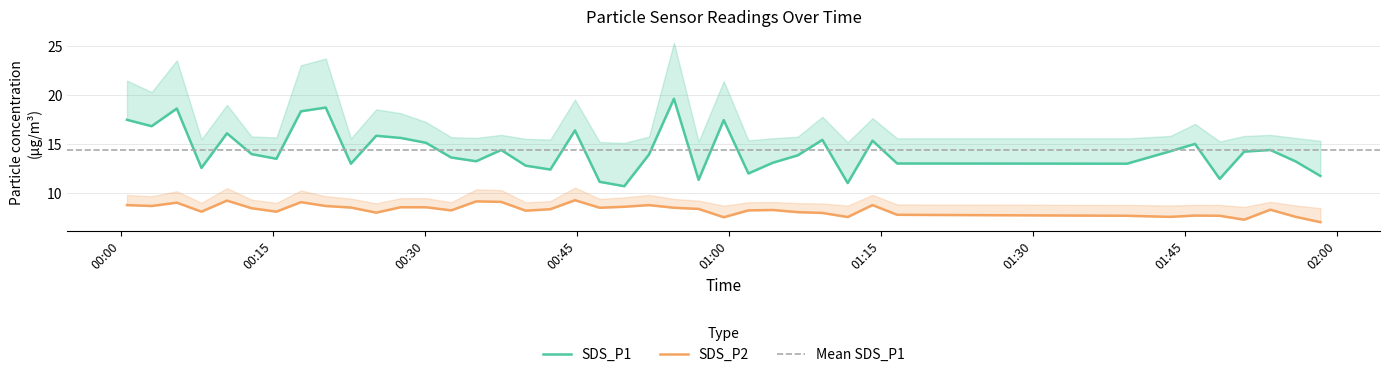

What is the sum of all SDS_P1 values?

574.0